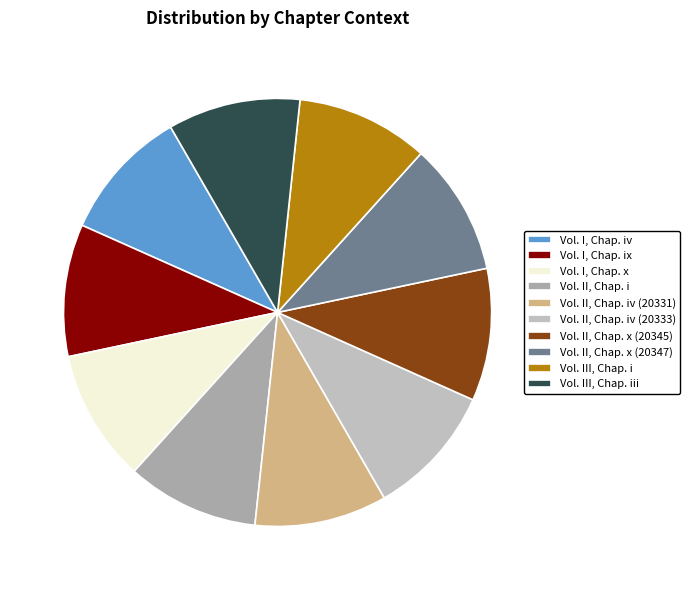

Is it true that Vol. III, Chap. iii is 1% of the pie?

False